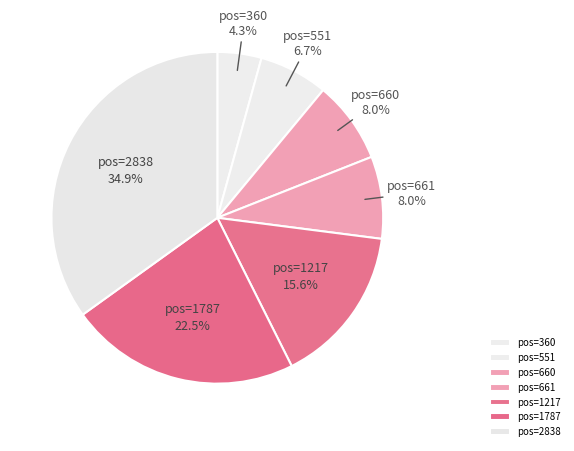

Does any single category account for the majority?

No